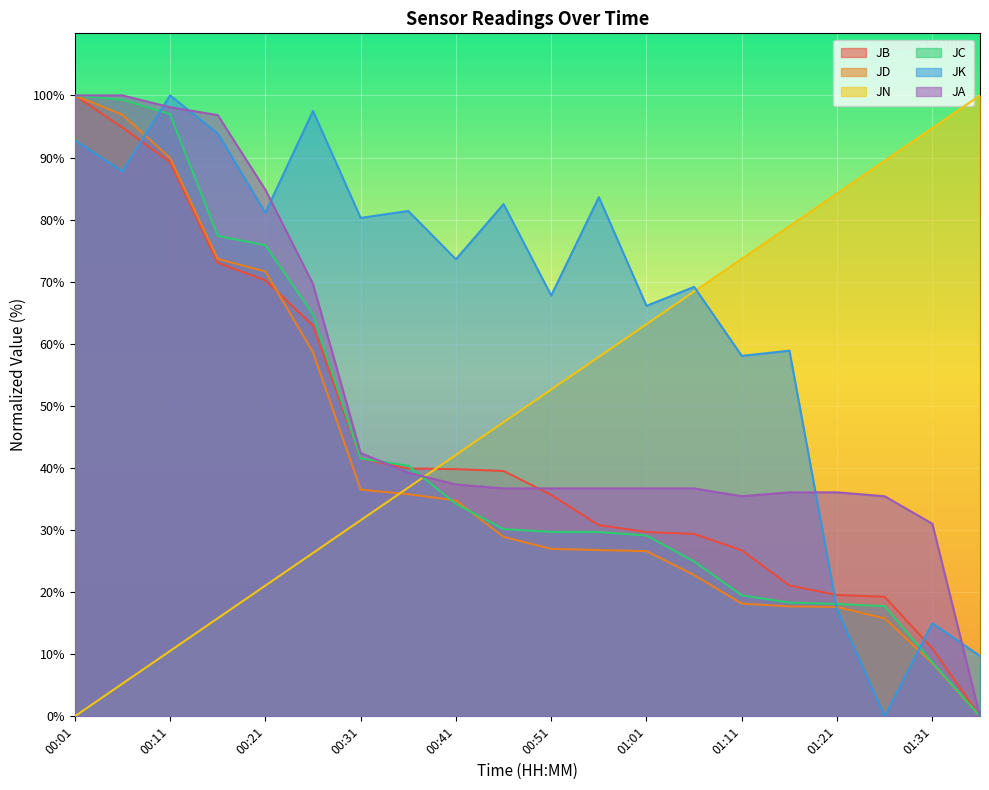

Which series has the widest spread of values?

JB